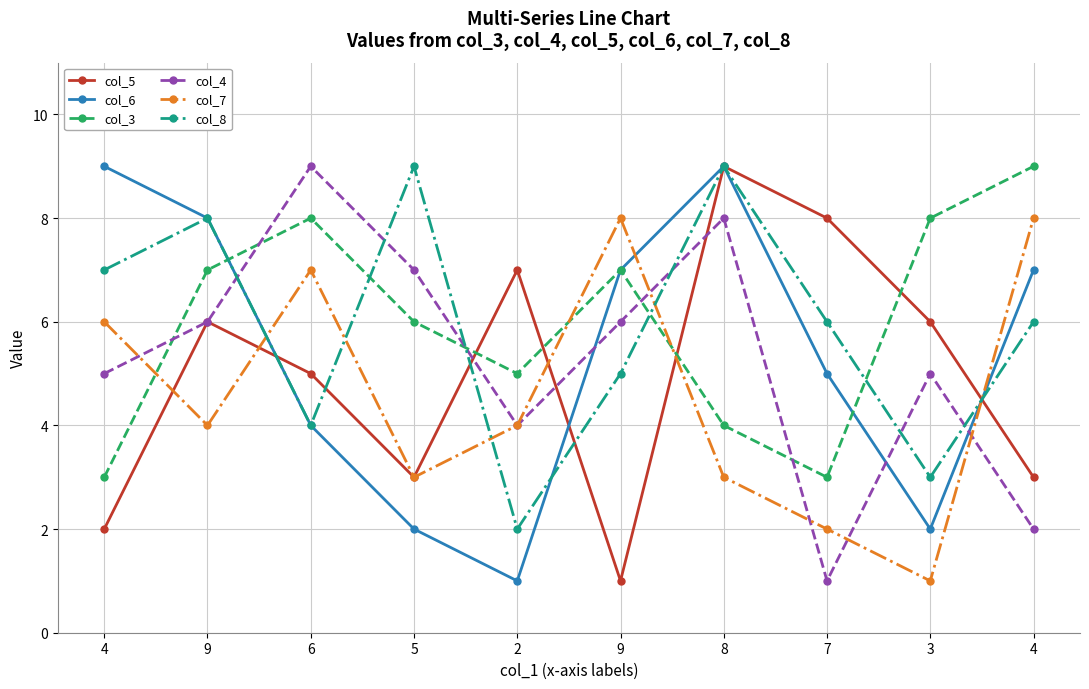

What are all the series names shown in the legend?

col_5, col_6, col_3, col_4, col_7, col_8